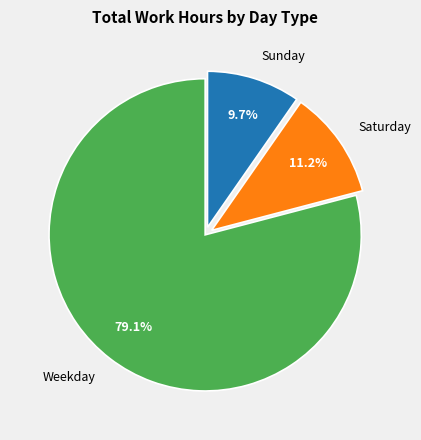

Between Saturday and Sunday, which is larger?

Saturday